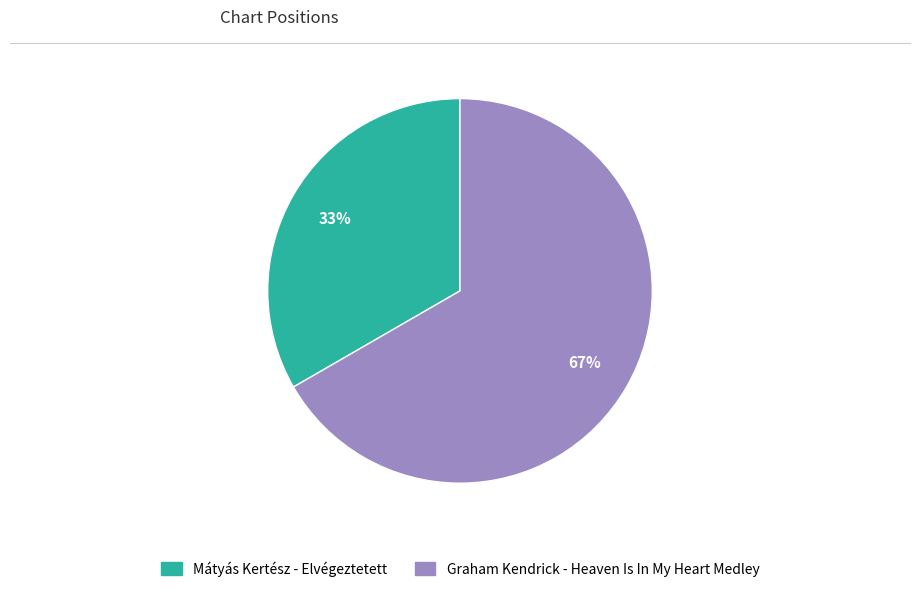

Combined, do Mátyás Kertész - Elvégeztetett and Graham Kendrick - Heaven Is In My Heart Medley account for over 50%?

Yes